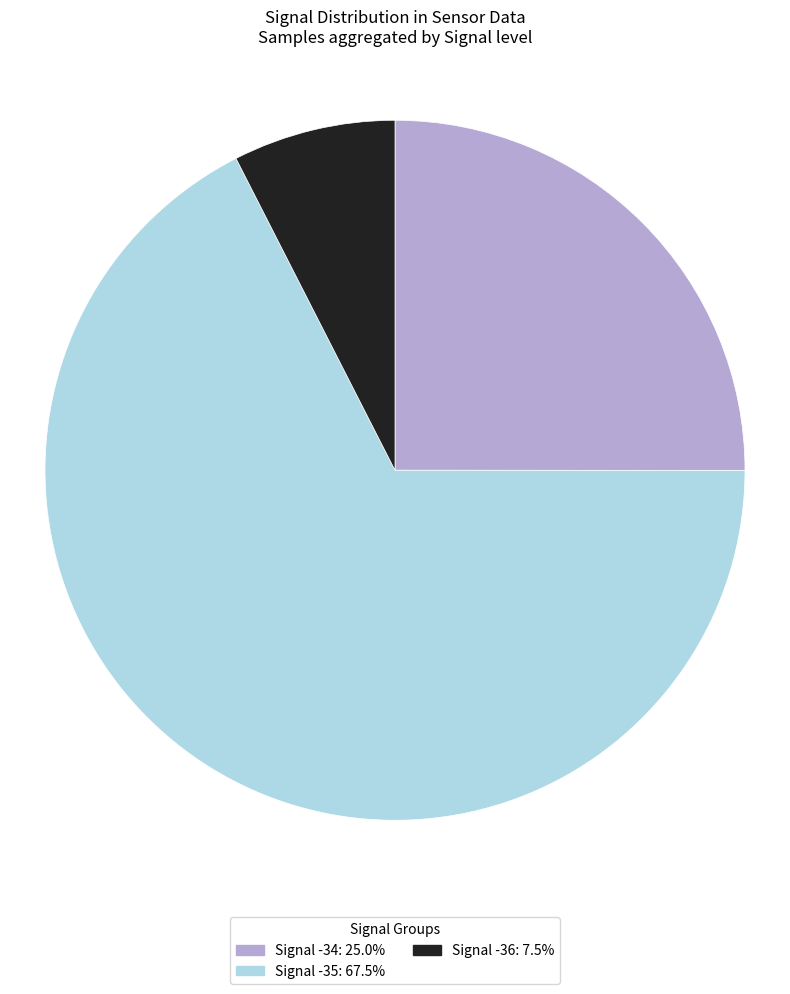

Does Signal -35: 67.5% account for over 50% of the chart?

Yes